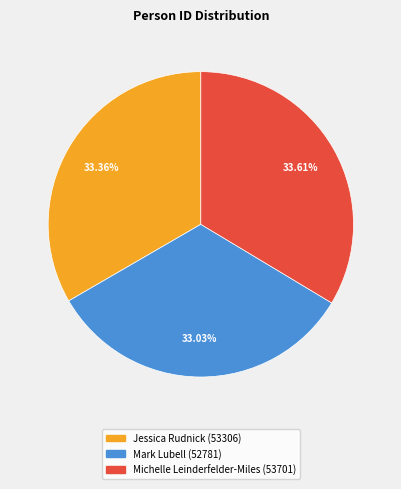

Do Michelle Leinderfelder-Miles and Mark Lubell together represent more than half of the pie?

Yes